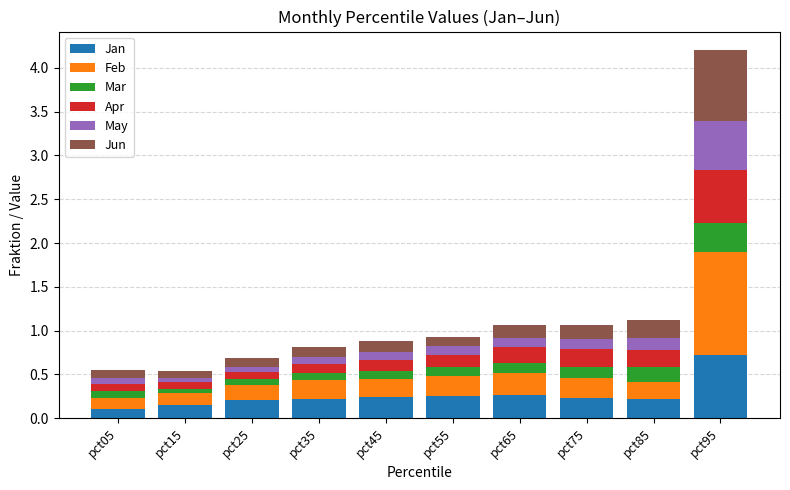

At which category is the sum across all series the highest?

pct95